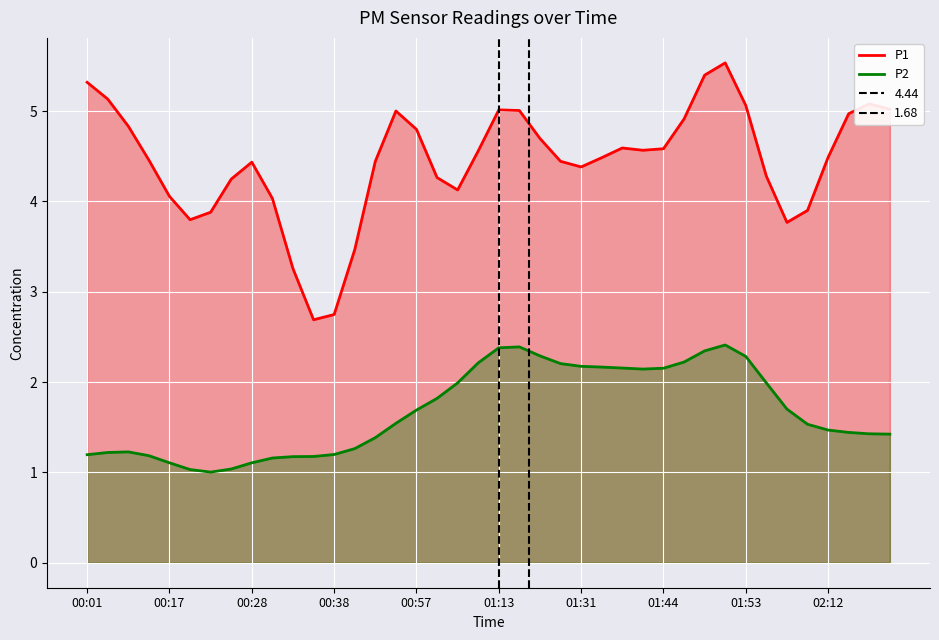

How many interior local valleys does the P1 series have?

6